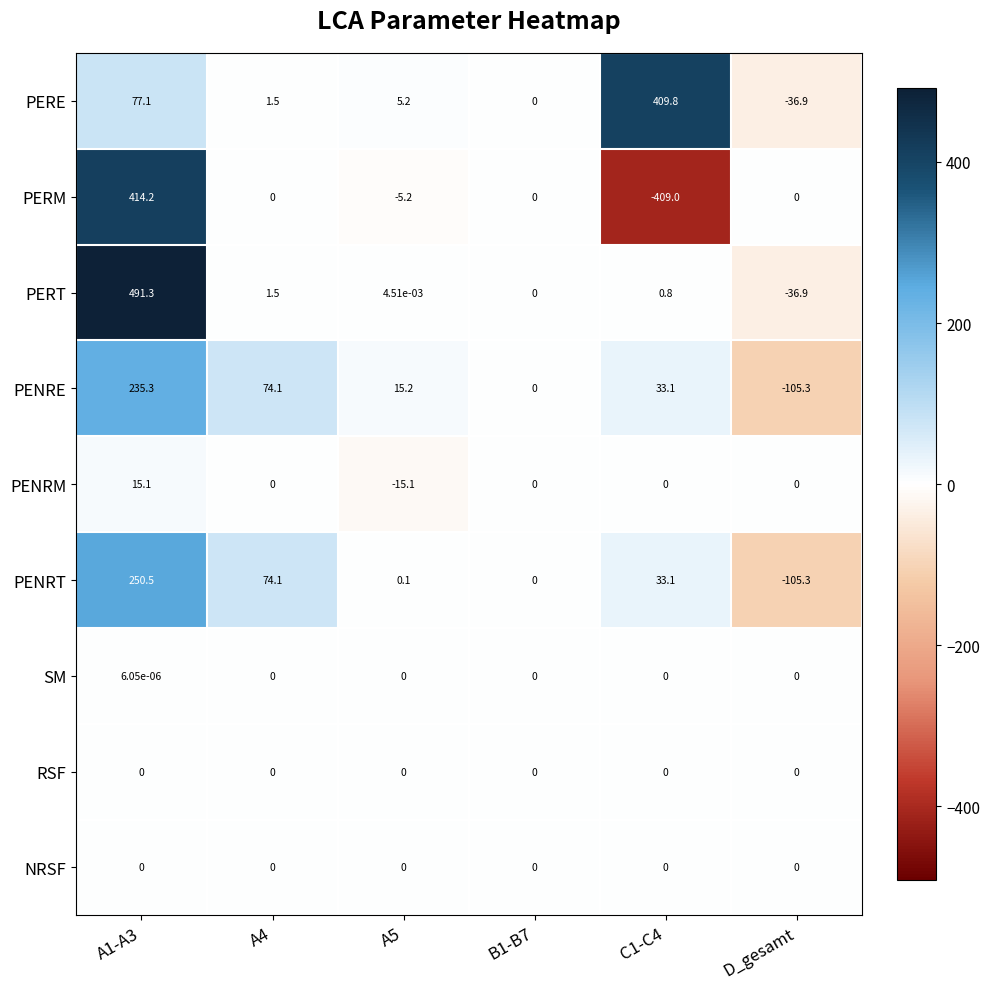

What is the smallest value displayed?

-409.0